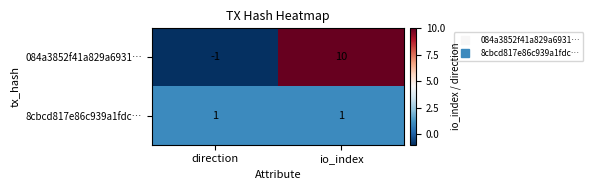

Which series changed the most between direction and io_index?

084a3852f41a829a6931…